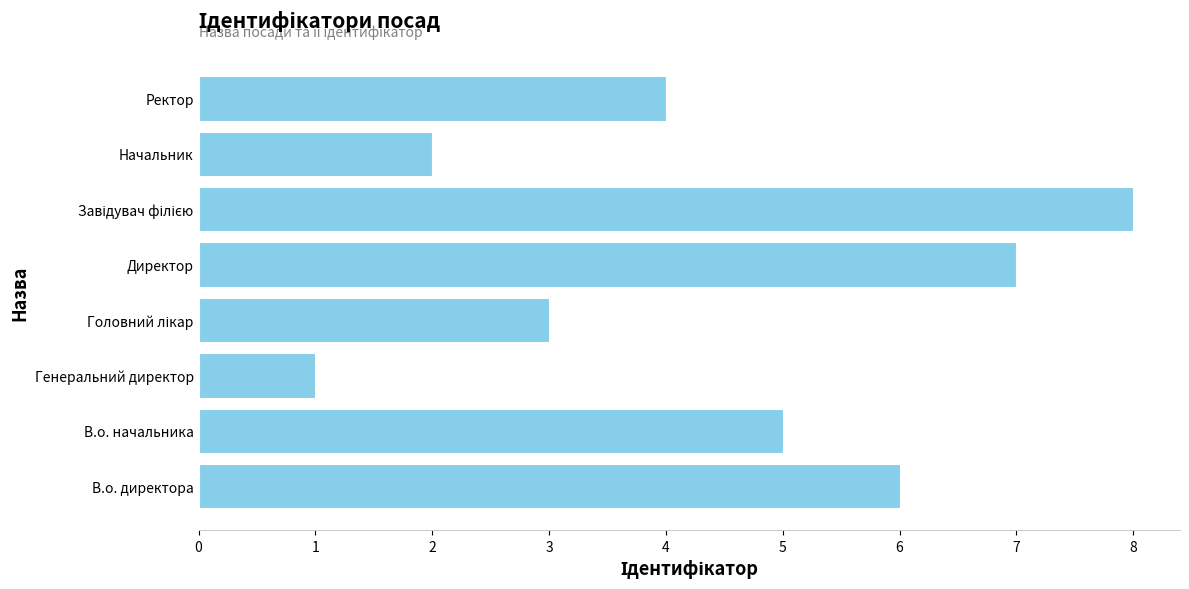

Reading bottom to top, list all the values displayed in this chart.

6	5	1	3	7	8	2	4